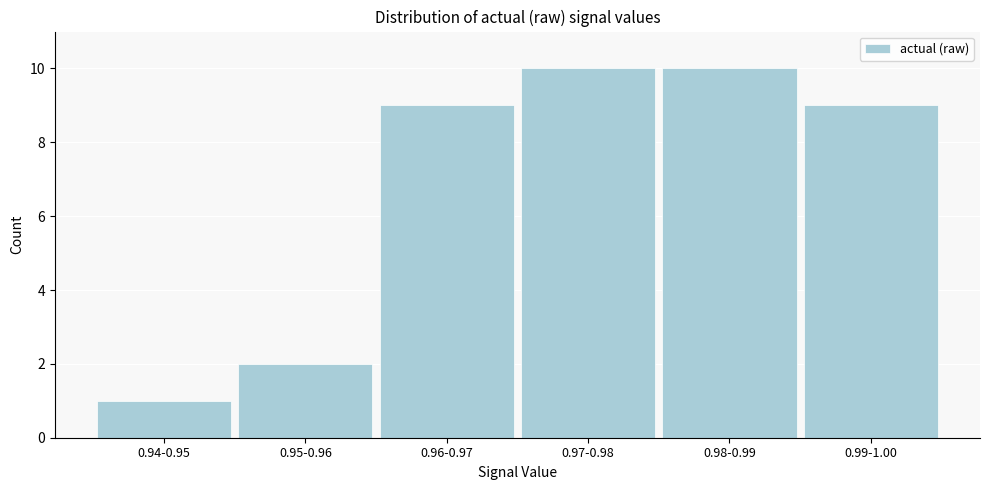

Reading left to right, extract all data points from this chart.

0.94-0.95=1	0.95-0.96=2	0.96-0.97=9	0.97-0.98=10	0.98-0.99=10	0.99-1.00=9